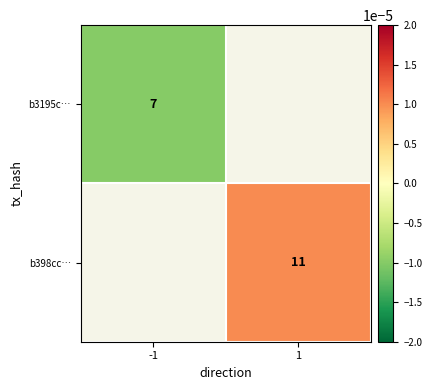

True or false: b3195c… has a value of 1.7 at -1.

False